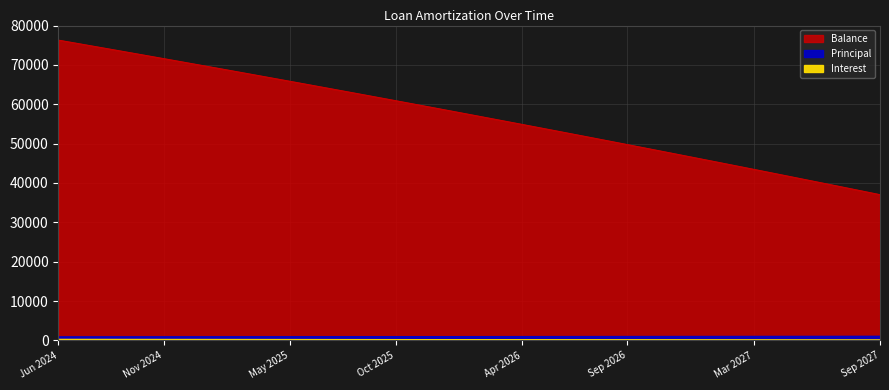

What is the maximum value shown in the chart?

76303.0